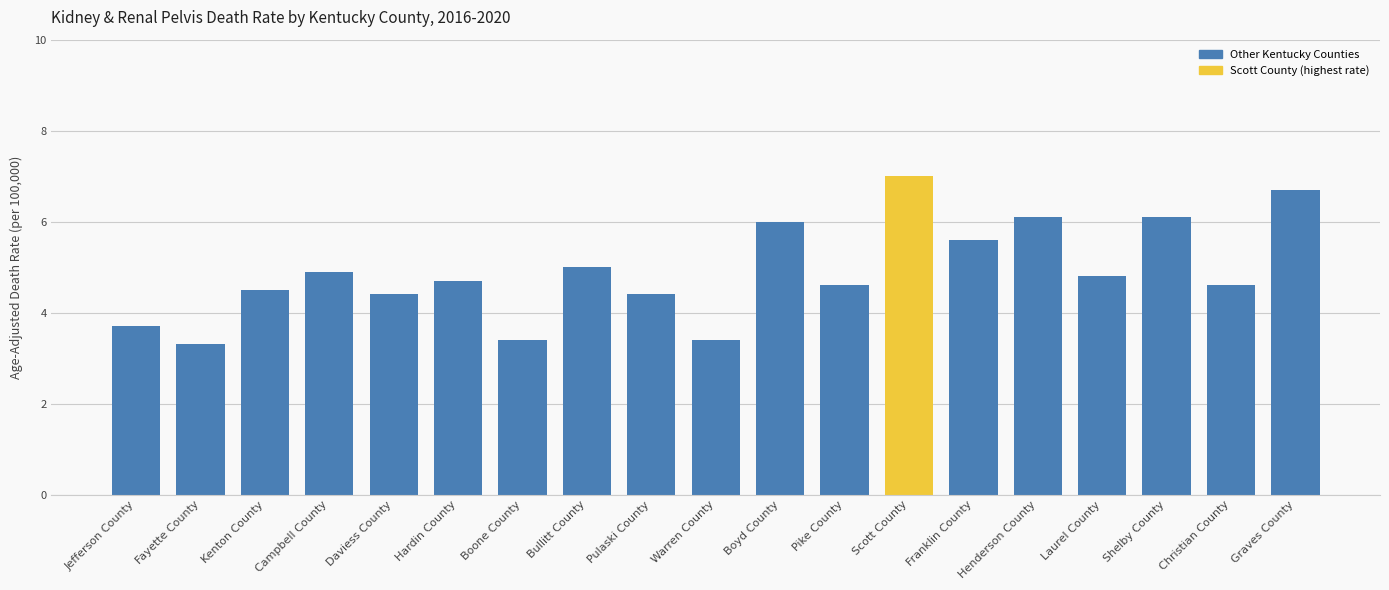

How many values exceed 4?

15